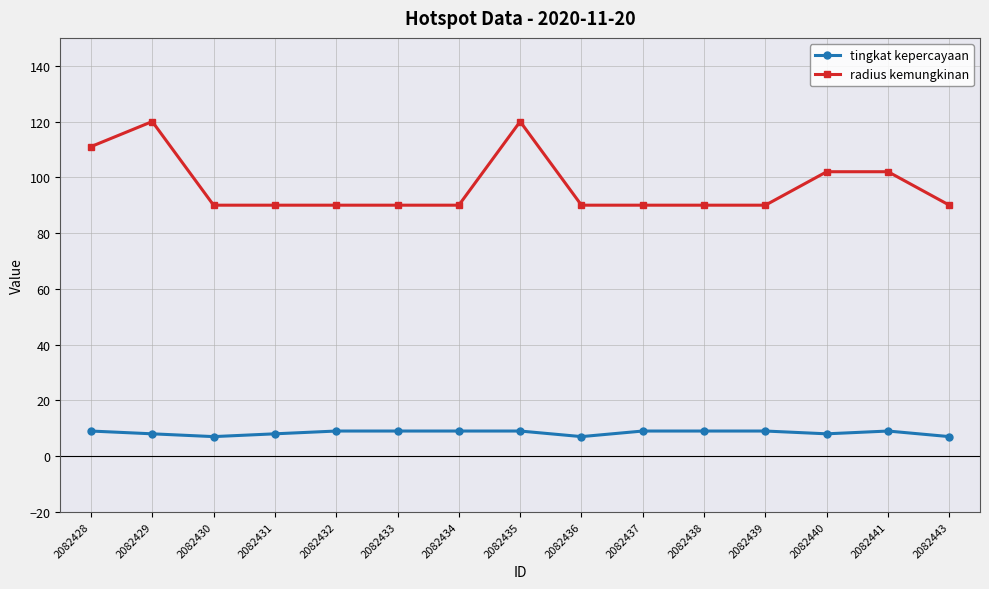

Reading right to left, transcribe all the data shown in this chart.

tingkat kepercayaan: 2082443=7	2082441=9	2082440=8	2082439=9	2082438=9	2082437=9	2082436=7	2082435=9	2082434=9	2082433=9	2082432=9	2082431=8	2082430=7	2082429=8	2082428=9
radius kemungkinan: 2082443=90	2082441=102	2082440=102	2082439=90	2082438=90	2082437=90	2082436=90	2082435=120	2082434=90	2082433=90	2082432=90	2082431=90	2082430=90	2082429=120	2082428=111